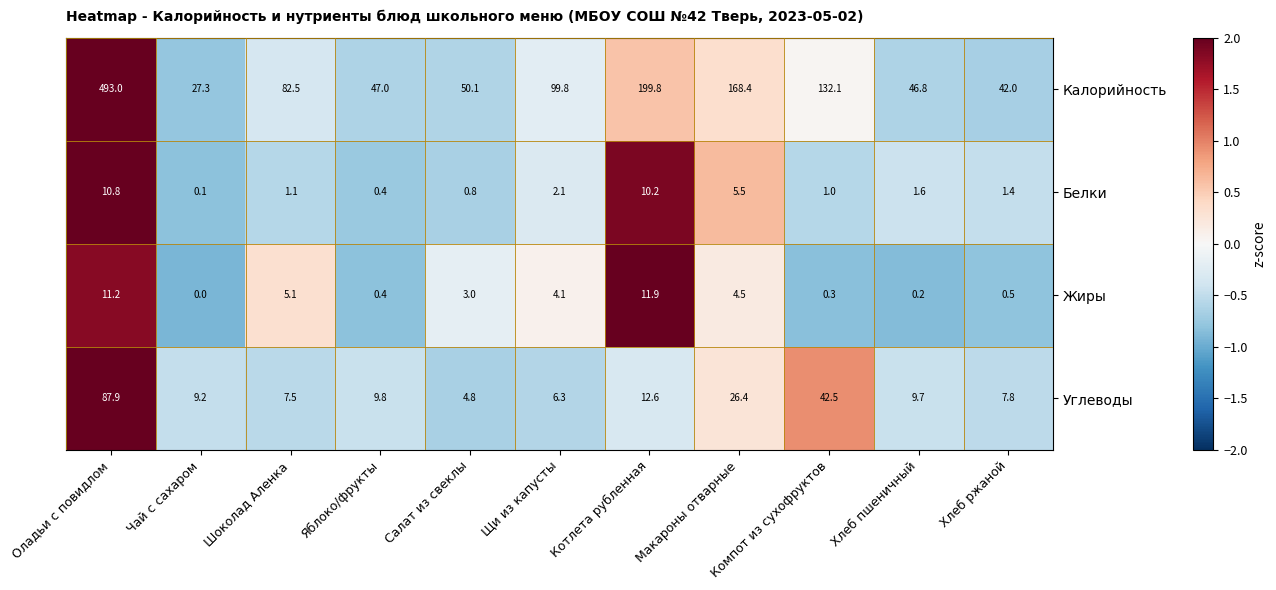

The Белки series shows 1.4 at Салат из свеклы. True or false?

False